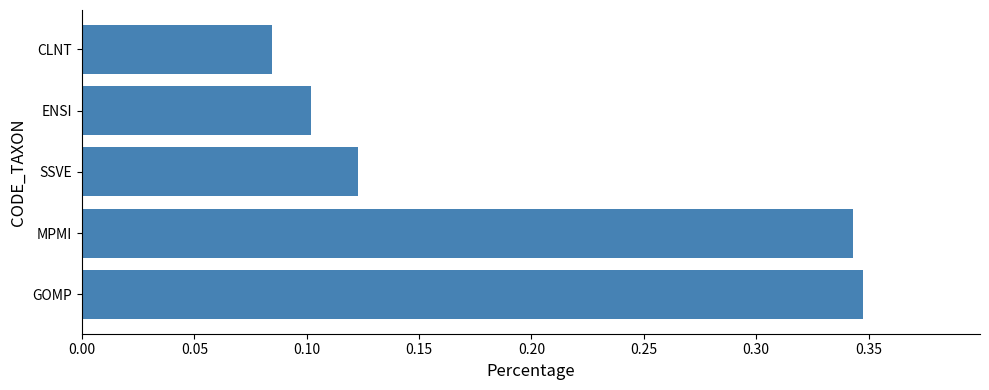

What is the average value?

0.2